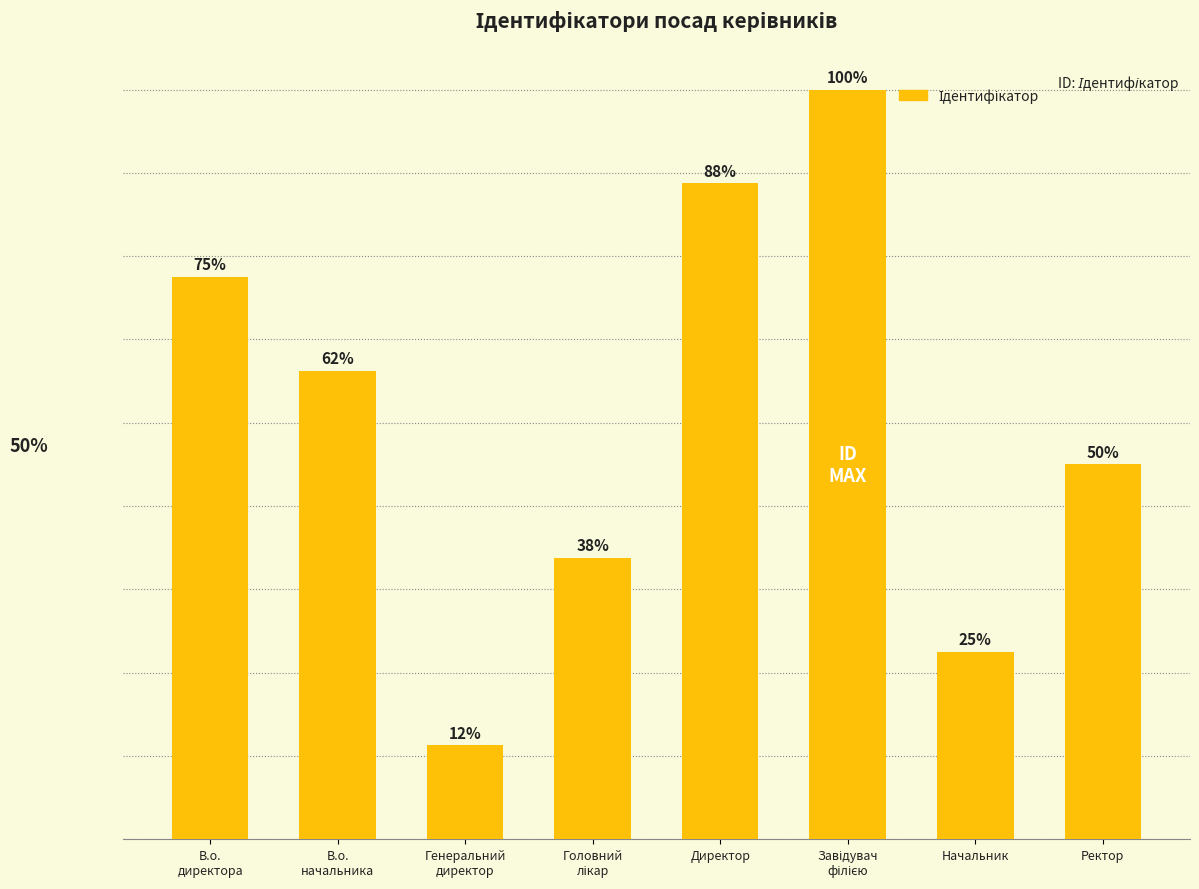

Does the chart contain any negative values?

No